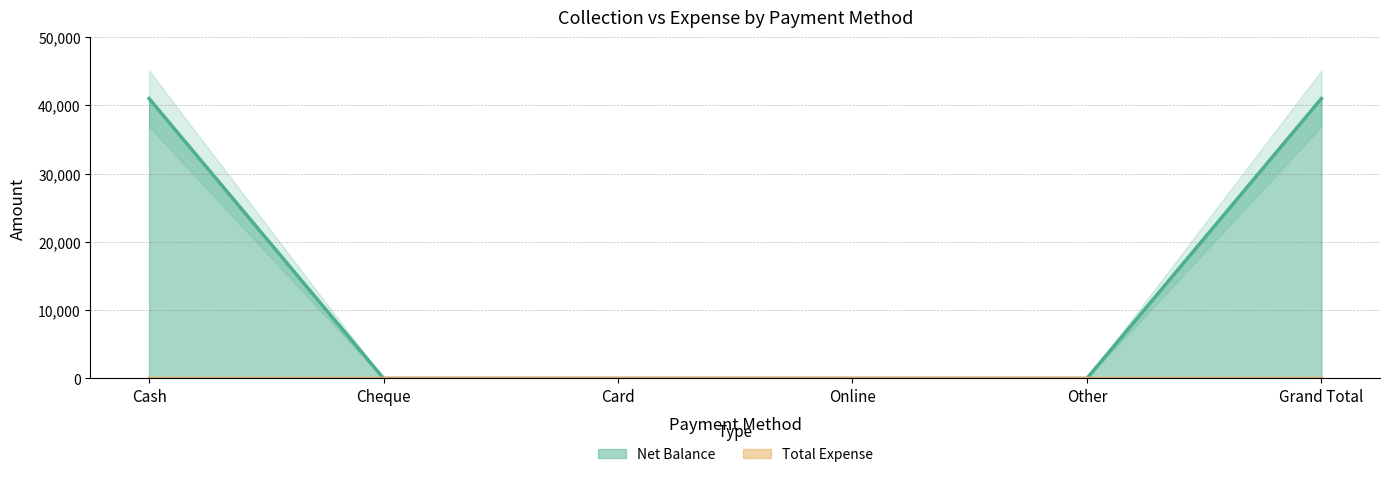

Reading left to right, transcribe all the data shown in this chart.

41000	0	0	0	0	41000